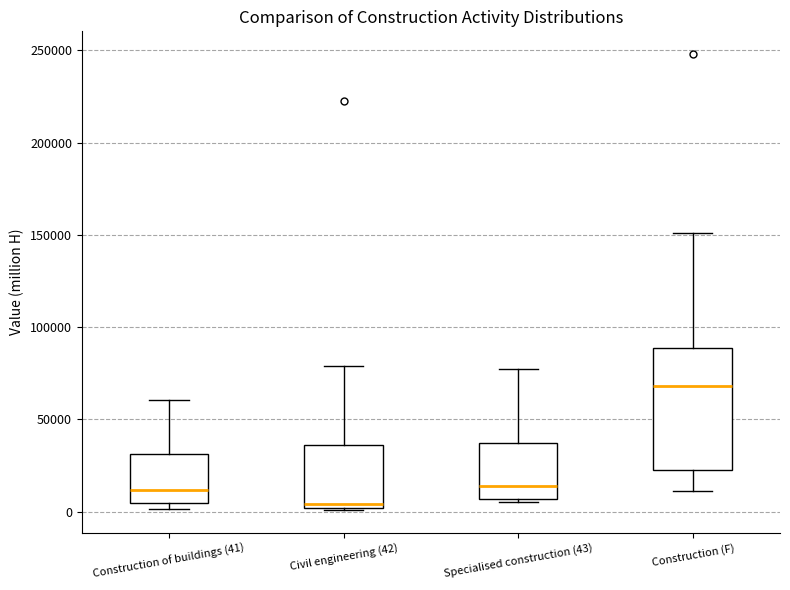

Comparing the boxes themselves (not the whiskers), which one is the tallest?

Construction (F)